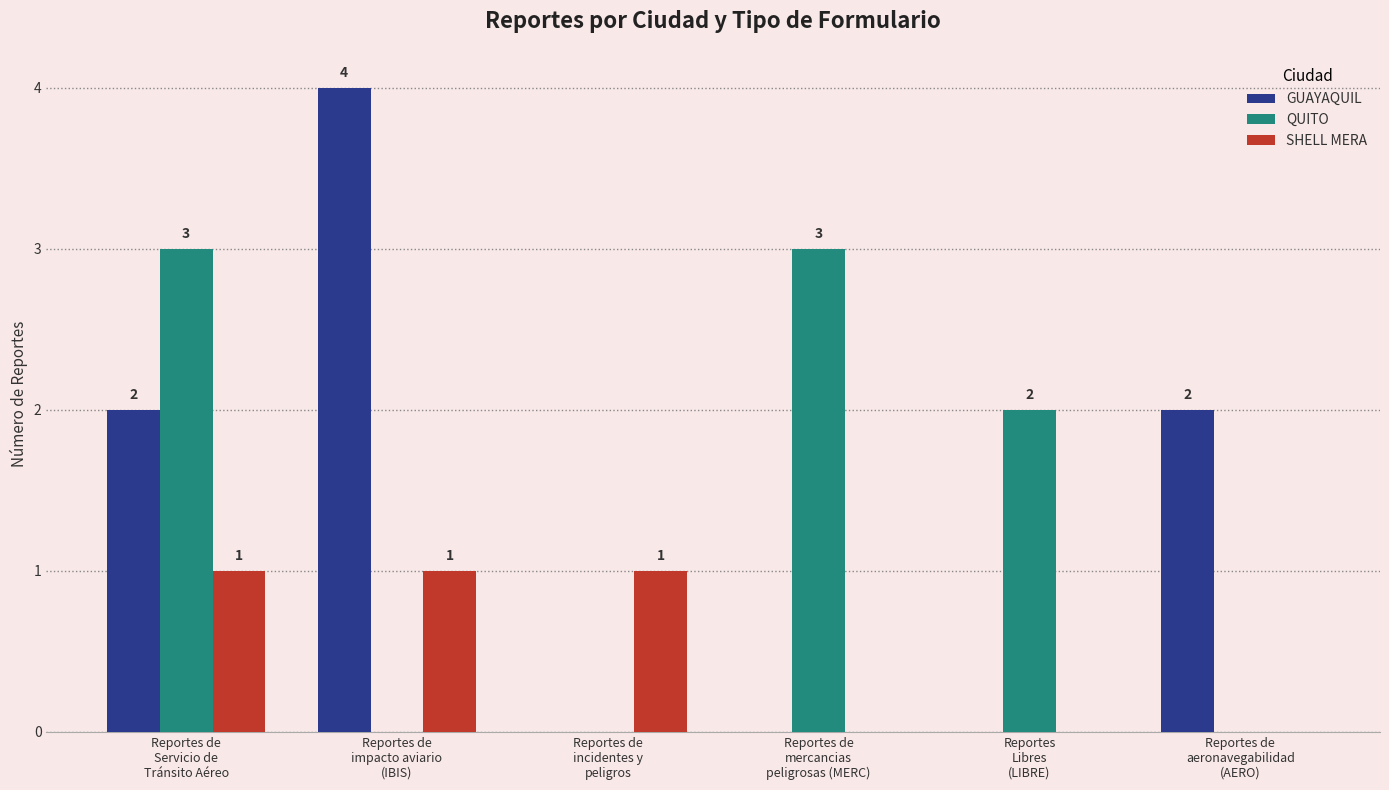

Are the bars horizontal?

No